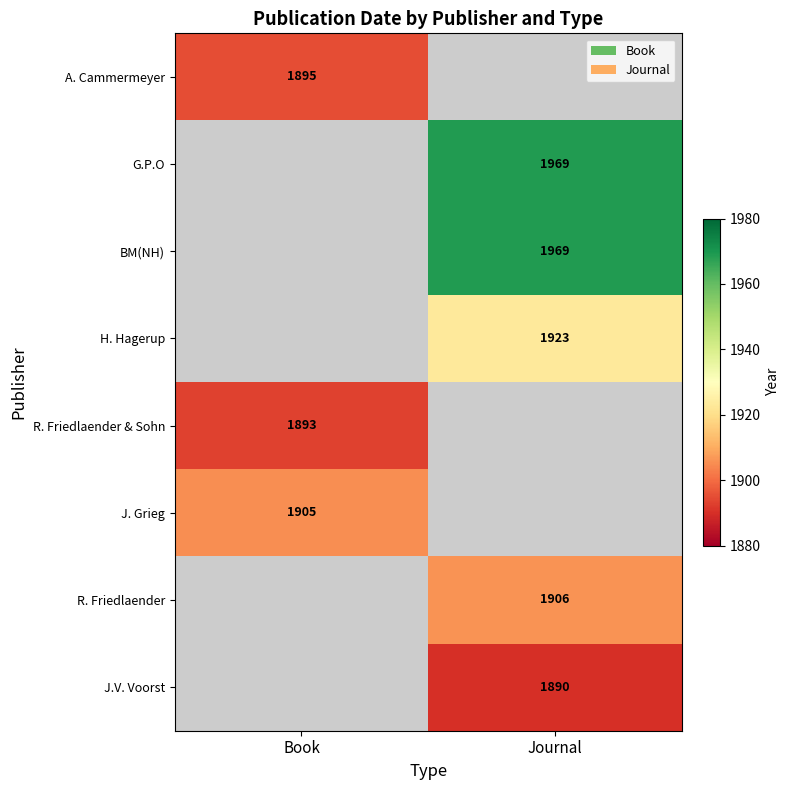

The value of J.V. Voorst at Journal is 1890. True or false?

True